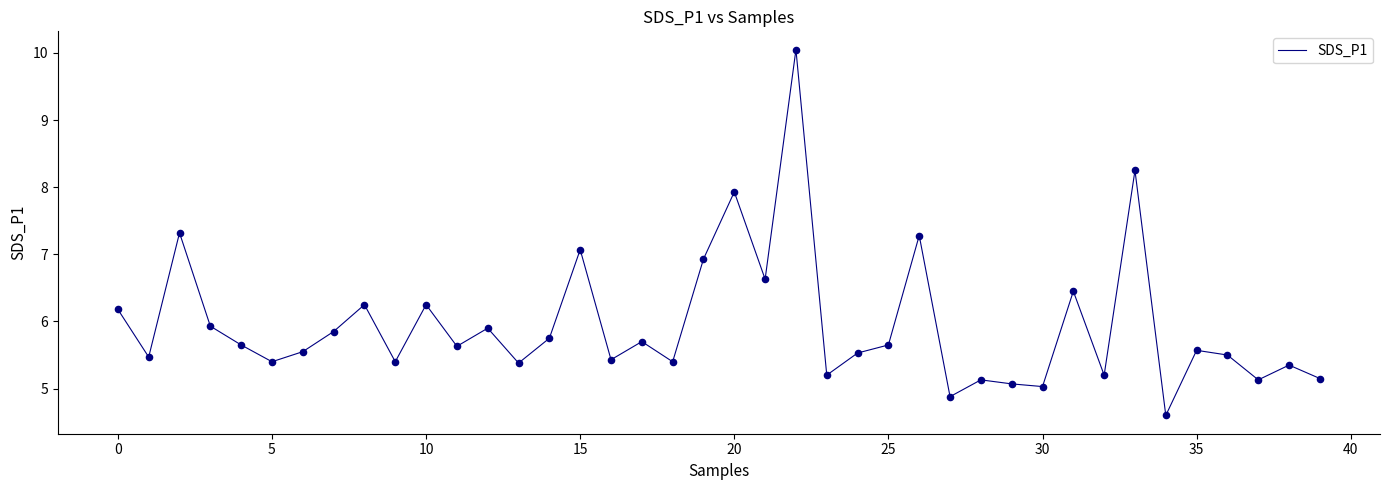

What is the maximum value shown in the chart?

10.1